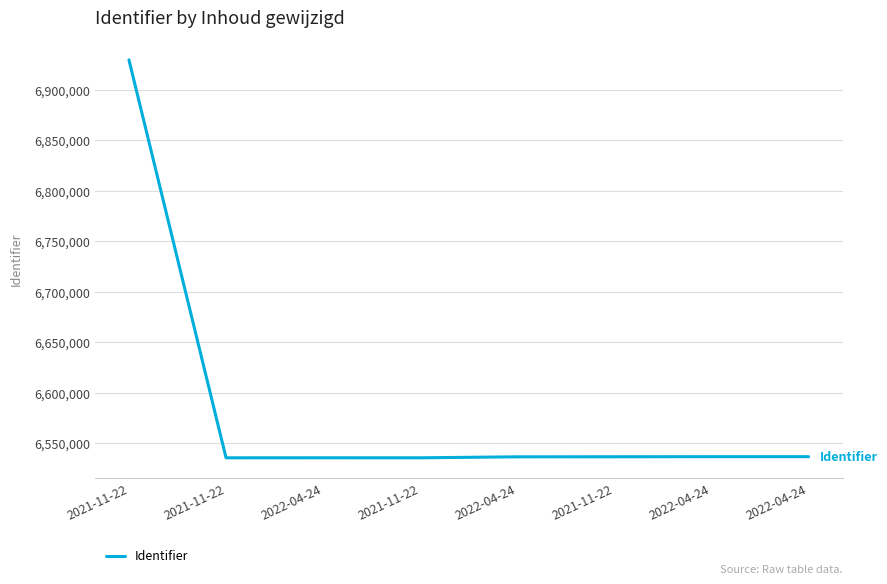

Where is the first local minimum?

2021-11-22